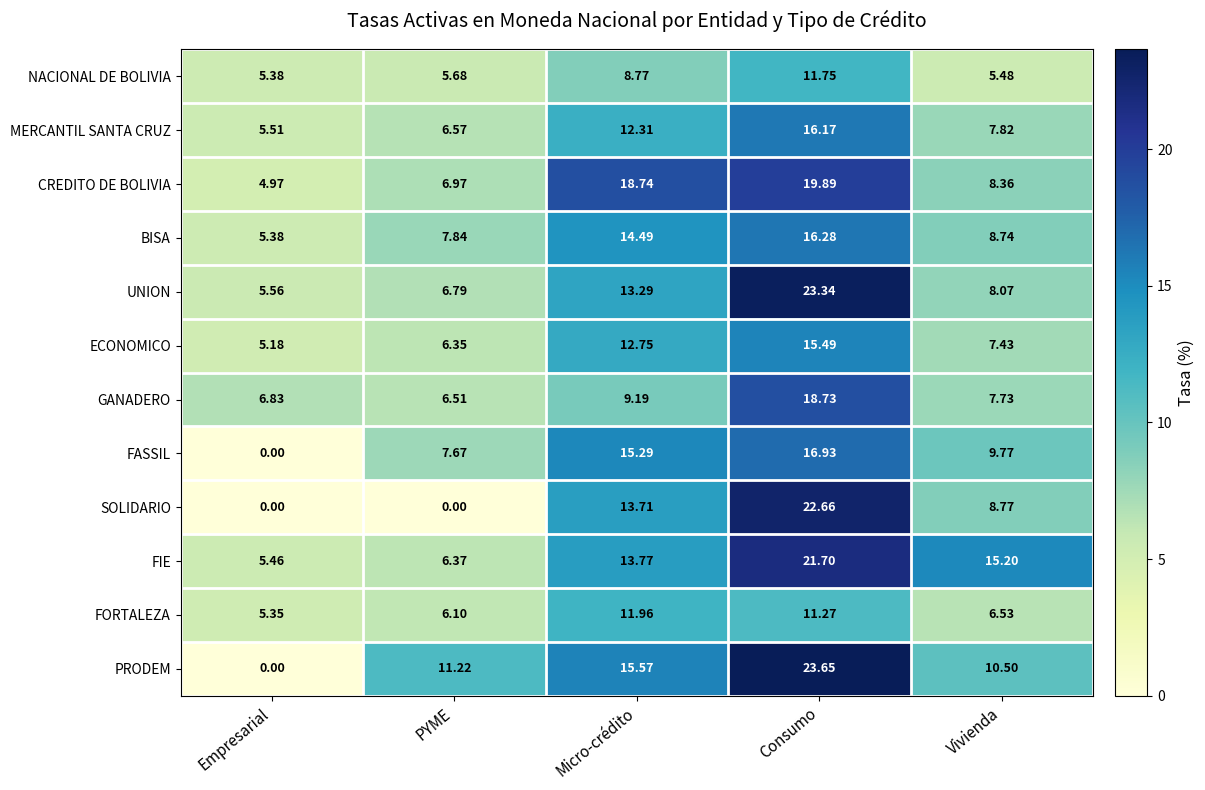

List the series in order of their peak value, highest first.

PRODEM, UNION, SOLIDARIO, FIE, CREDITO DE BOLIVIA, GANADERO, FASSIL, BISA, MERCANTIL SANTA CRUZ, ECONOMICO, FORTALEZA, NACIONAL DE BOLIVIA